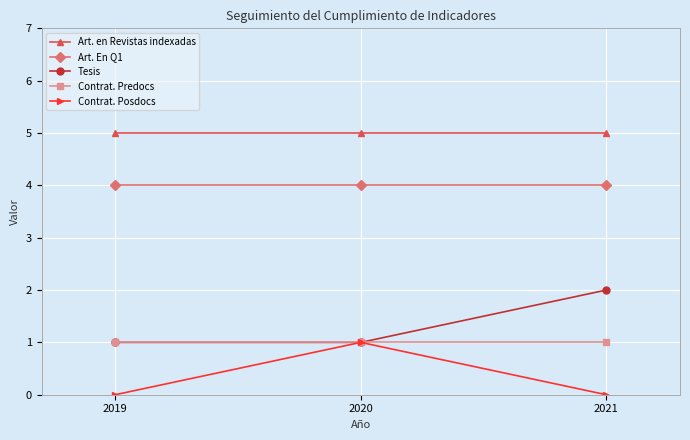

Is the value of Art. En Q1 at 2019 greater than the value of Tesis at 2020?

Yes